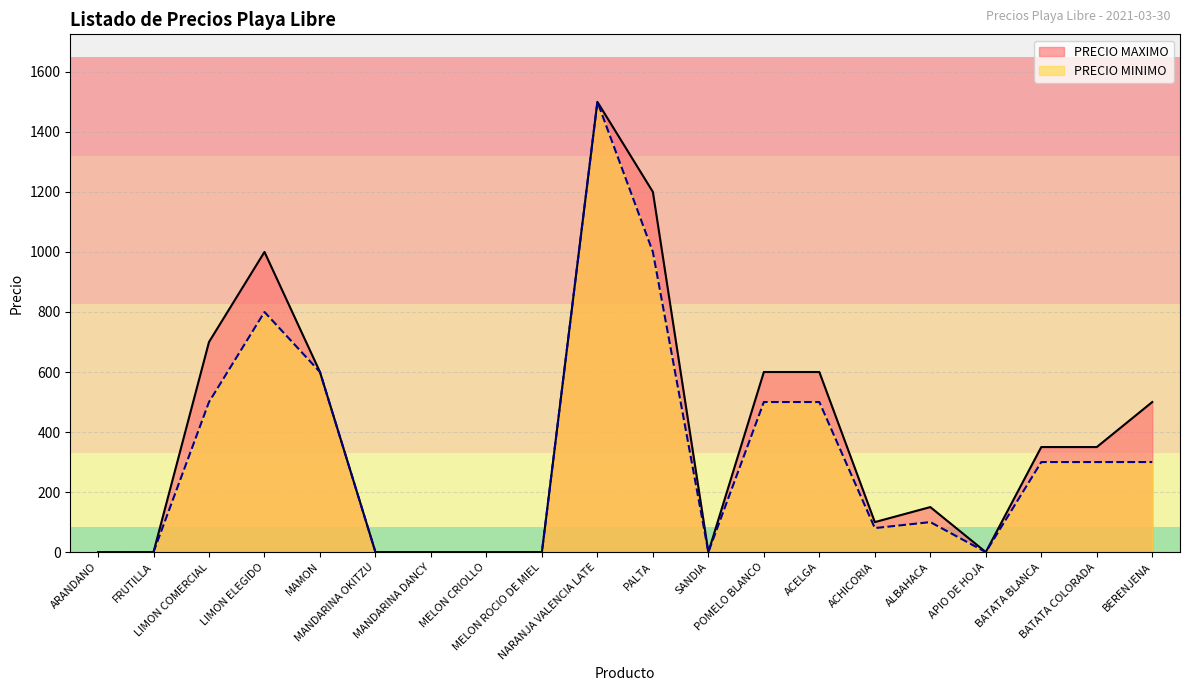

What position from the right is BATATA BLANCA?

3